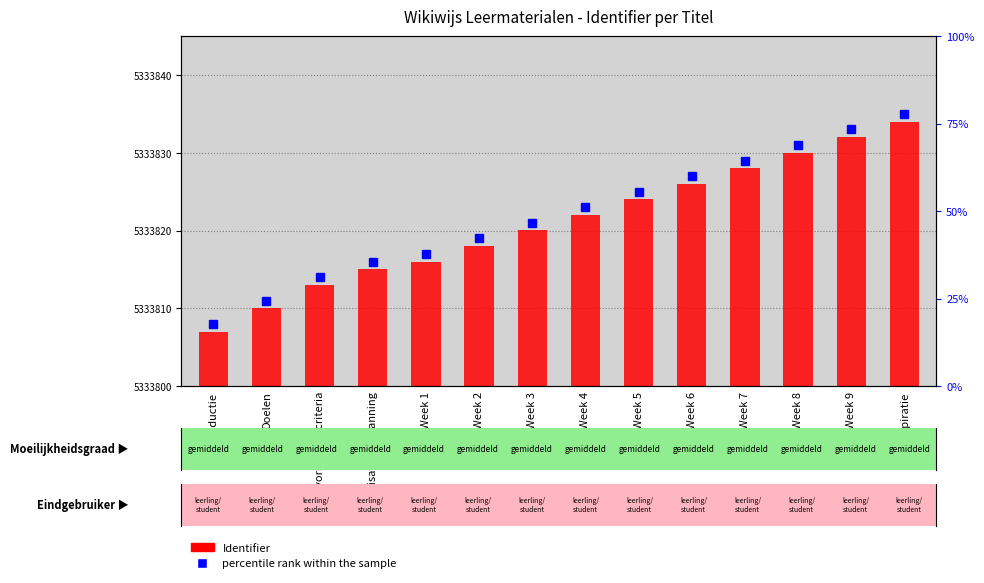

How many bars are there in total?

14